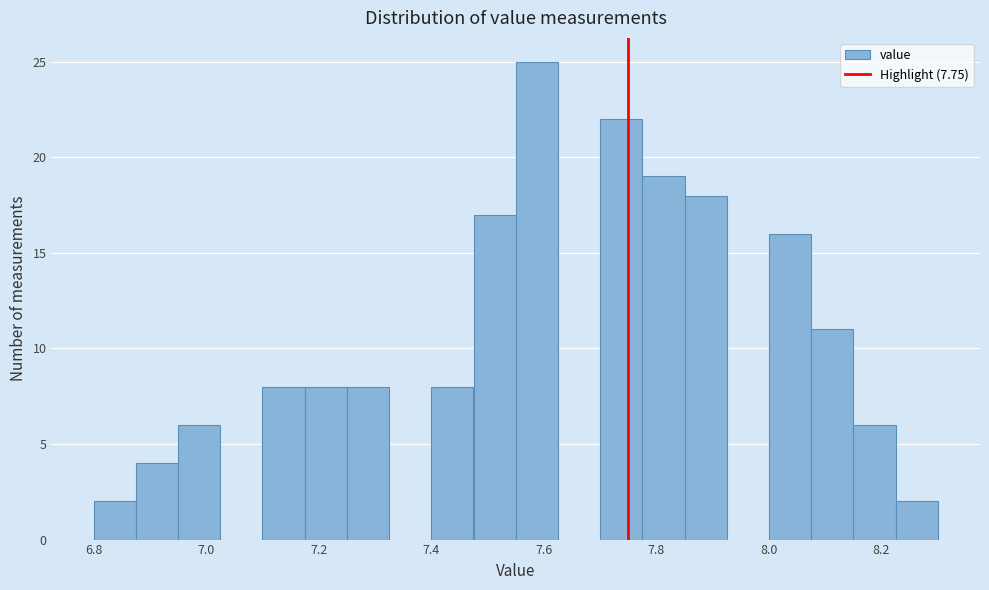

Read against the x-axis, roughly where is the centre of the tallest bar?

7.58